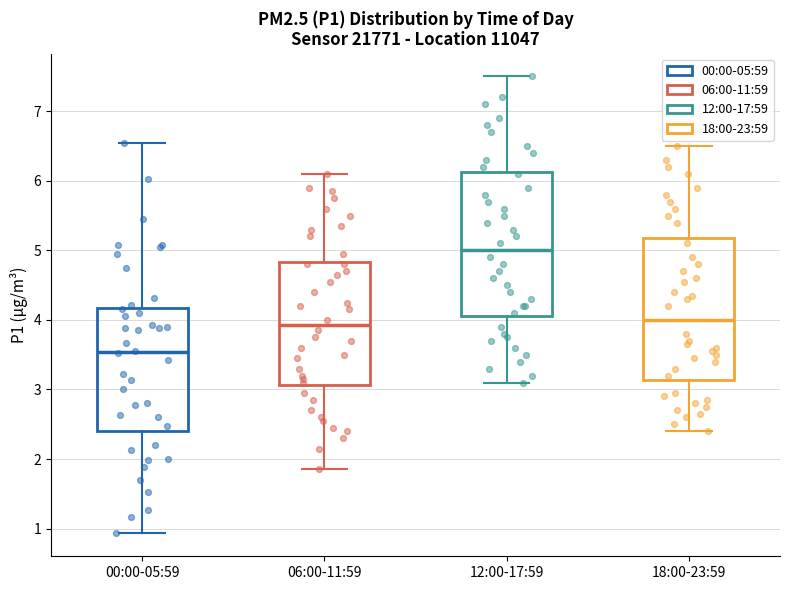

Which box's median line is the highest?

12:00-17:59